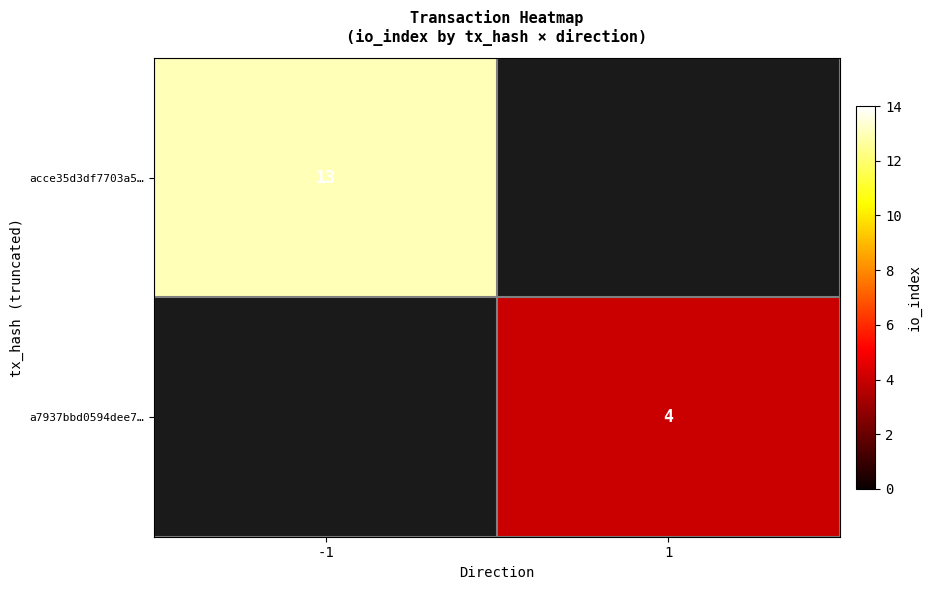

True or false: acce35d3df7703a5… has a value of 20 at -1.

False